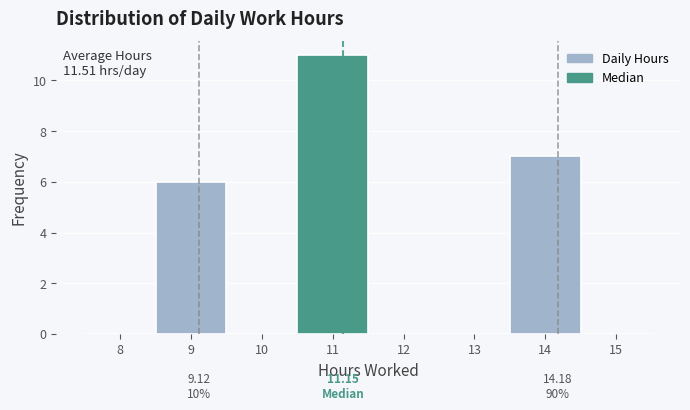

Which range on the x-axis has the tallest bar?

10.5 to 11.5